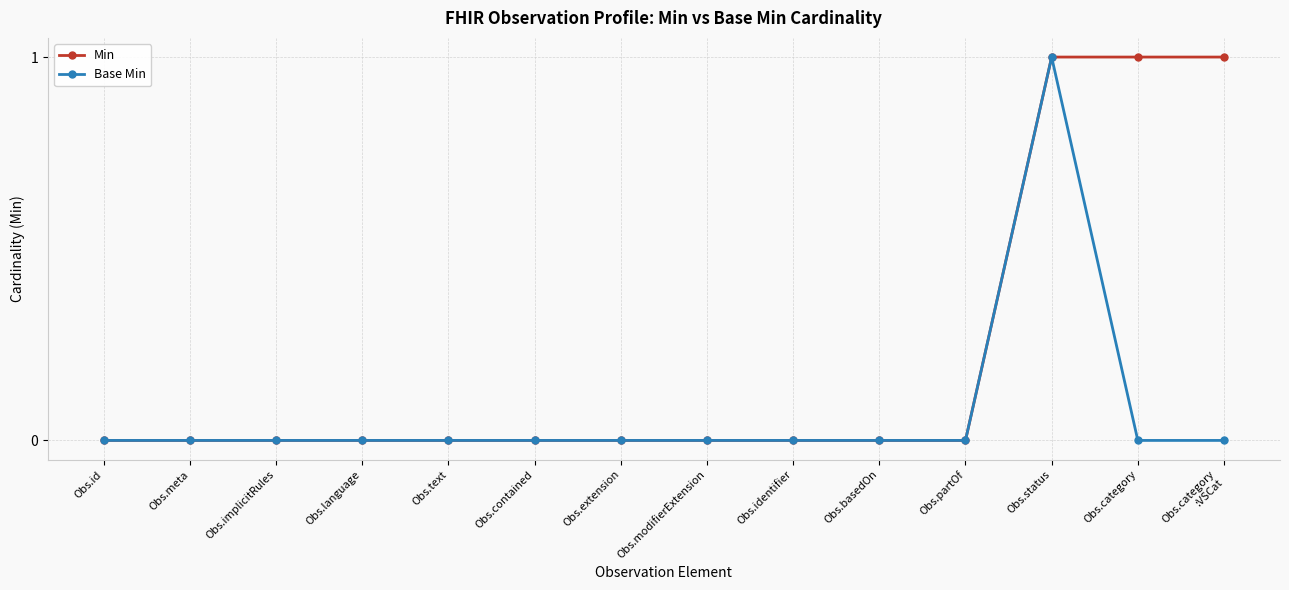

True or false: Base Min has more than 0 interior local peaks.

True